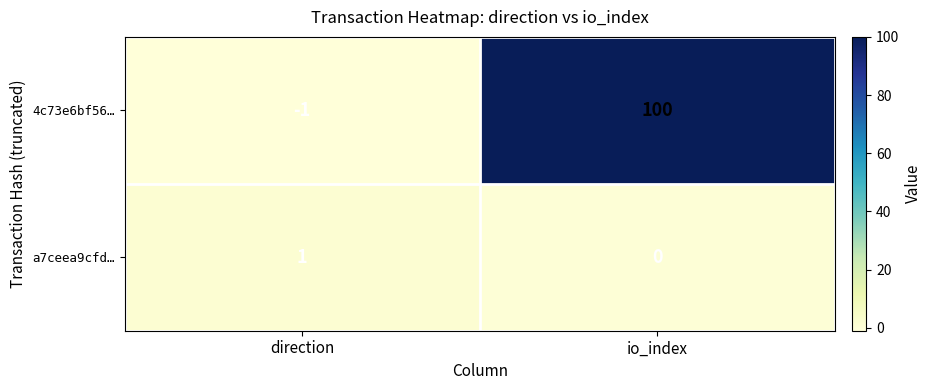

The a7ceea9cfd… series shows -1 at io_index. True or false?

False